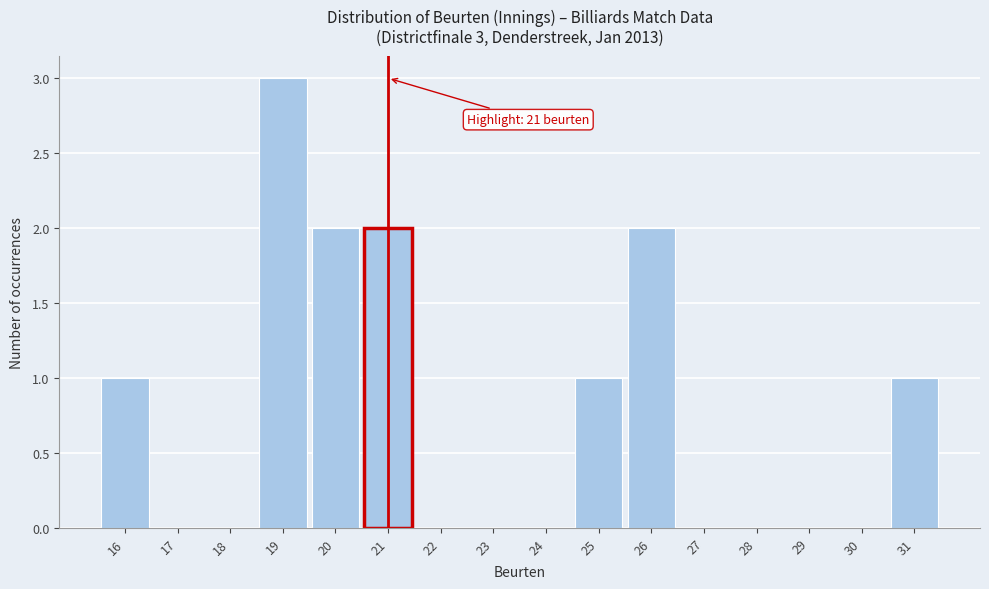

Over which range of the x-axis is the bar tallest?

18.5 to 19.5